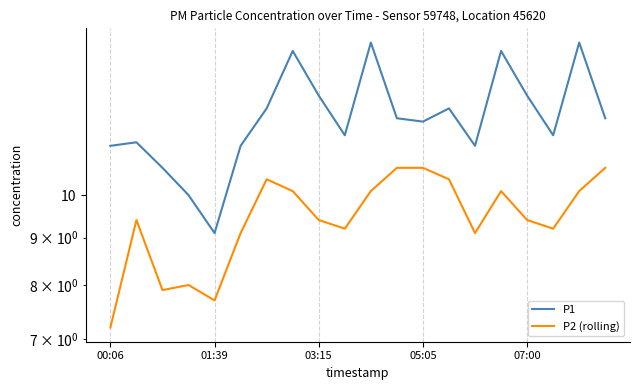

True or false: P1 and P2 (rolling) cross at least once.

False